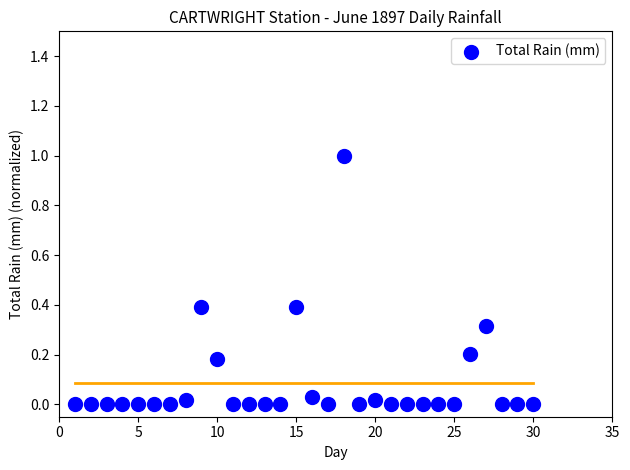

What is the range of X values (max minus min)?

29.0